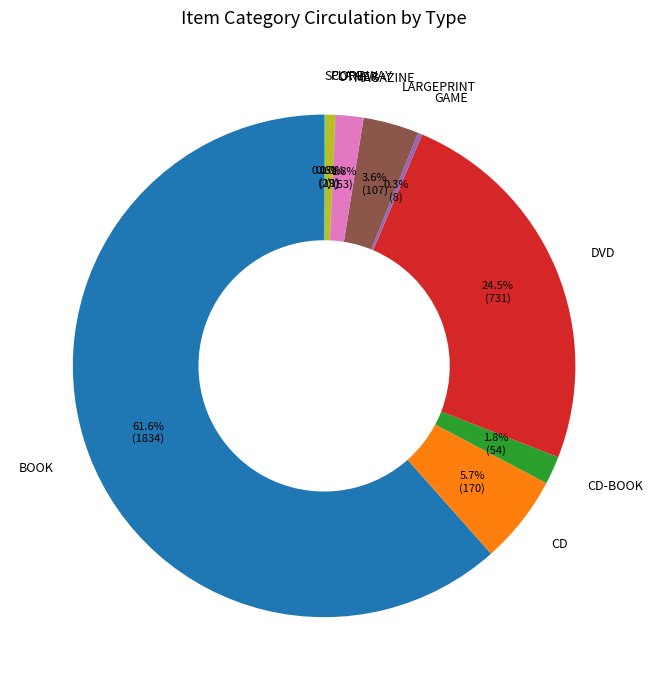

Which has a higher value, DVD or CD-BOOK?

DVD